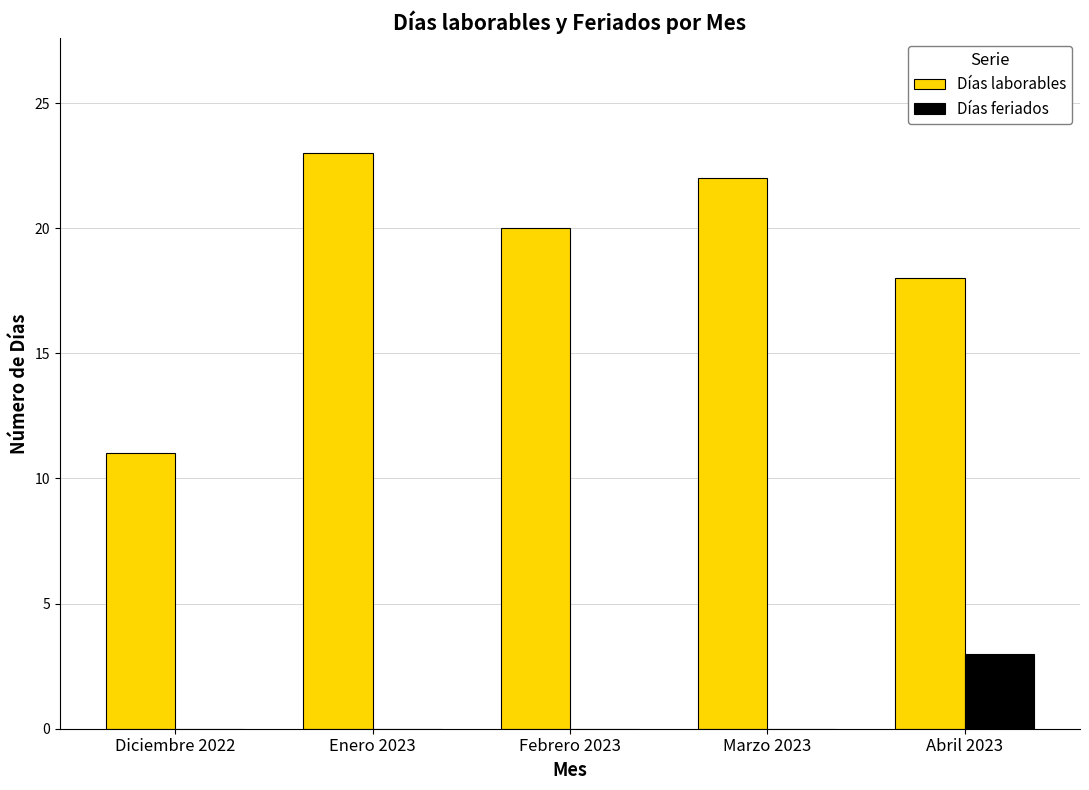

What is the total value across all series at Enero 2023?

23